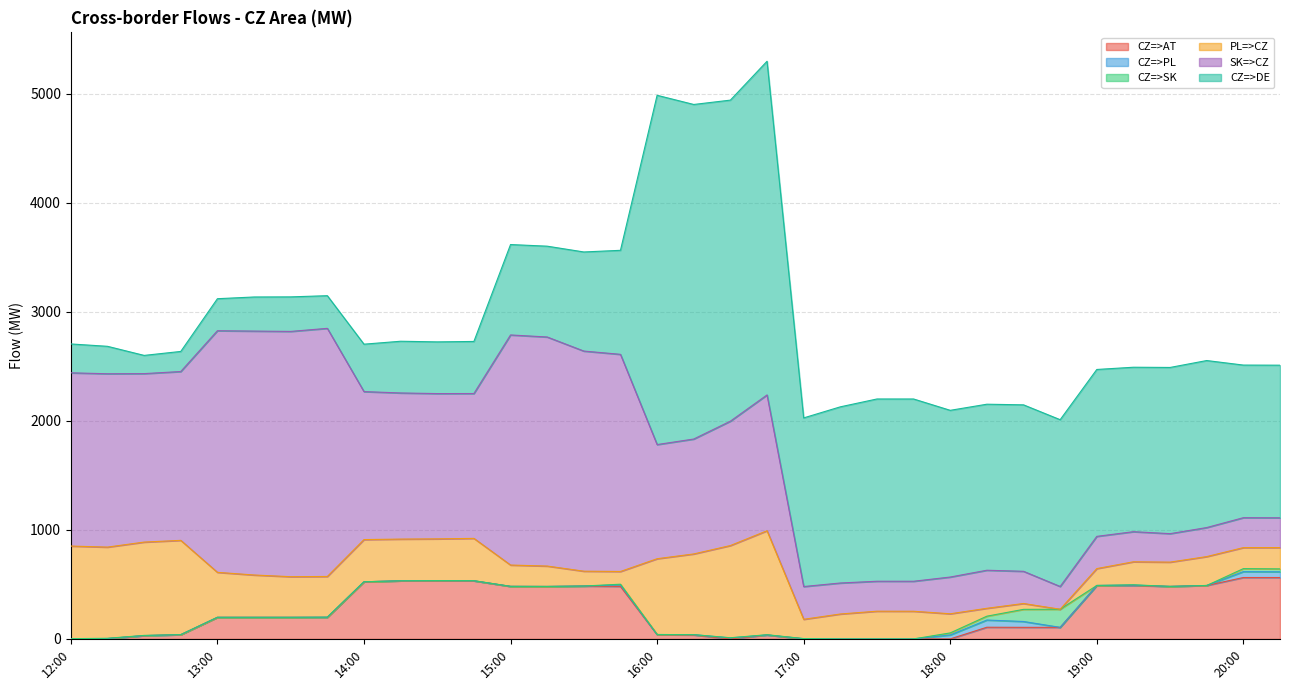

True or false: CZ=>AT has a value of 838.6 at 14:15.

False